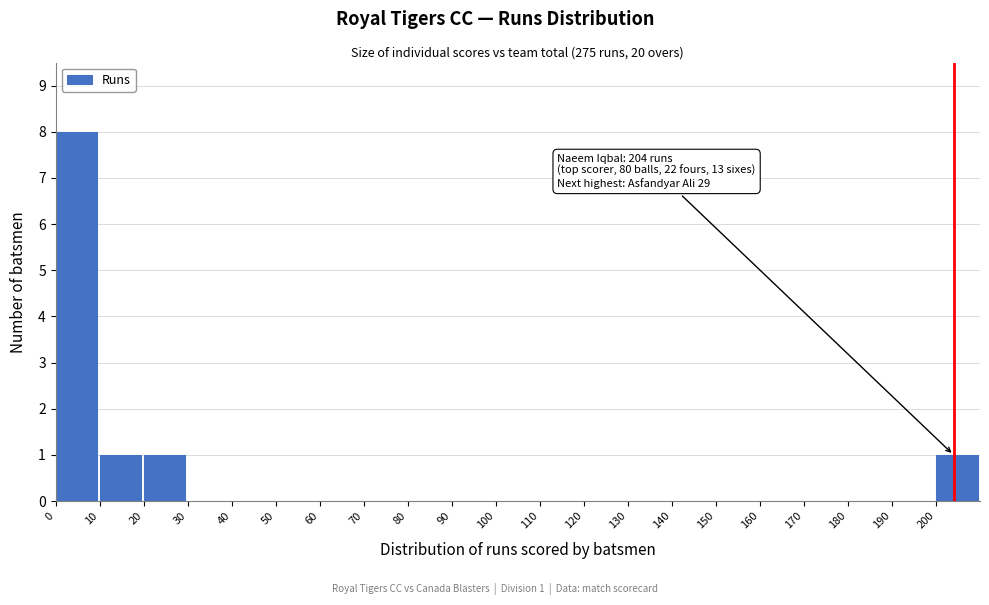

Which range on the x-axis has the tallest bar?

0 to 10